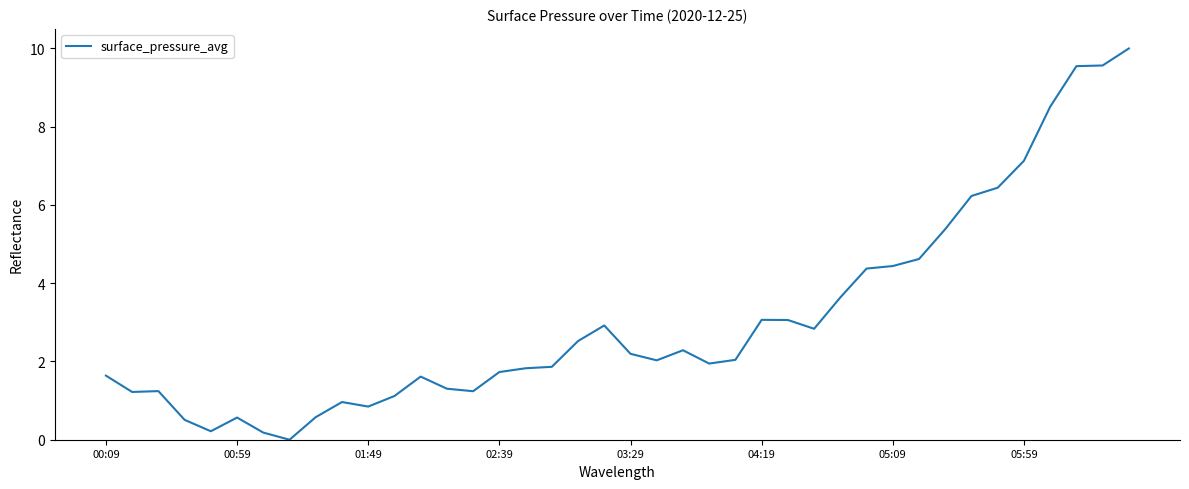

What is the greatest value displayed?

10.0